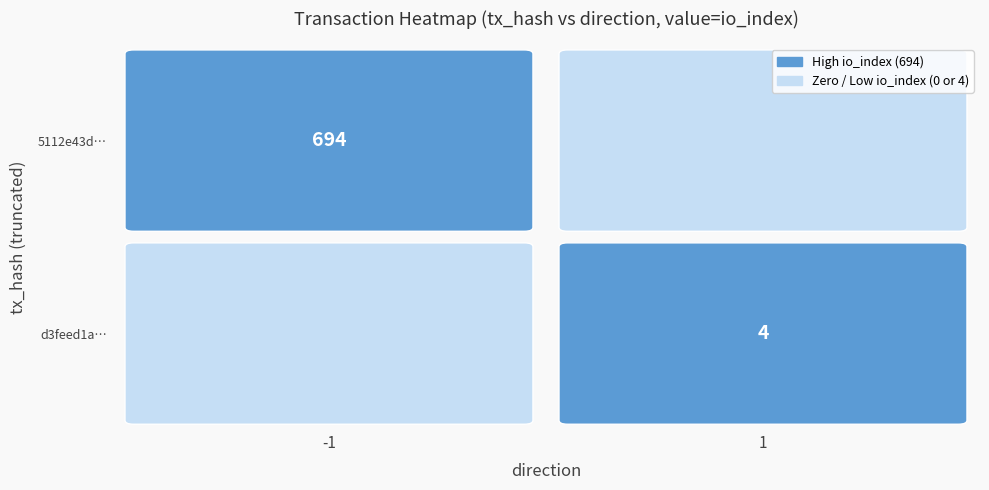

Between io_index and direction, which is larger?

io_index